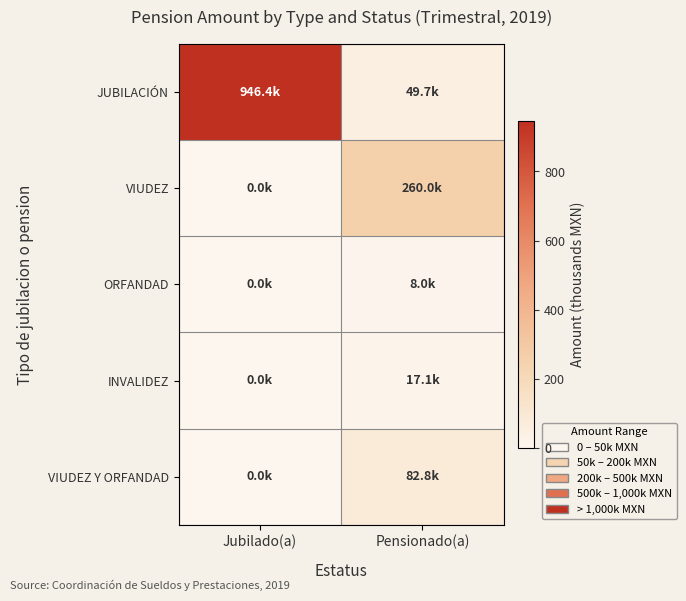

What is the total value across all series at Jubilado(a)?

946.4